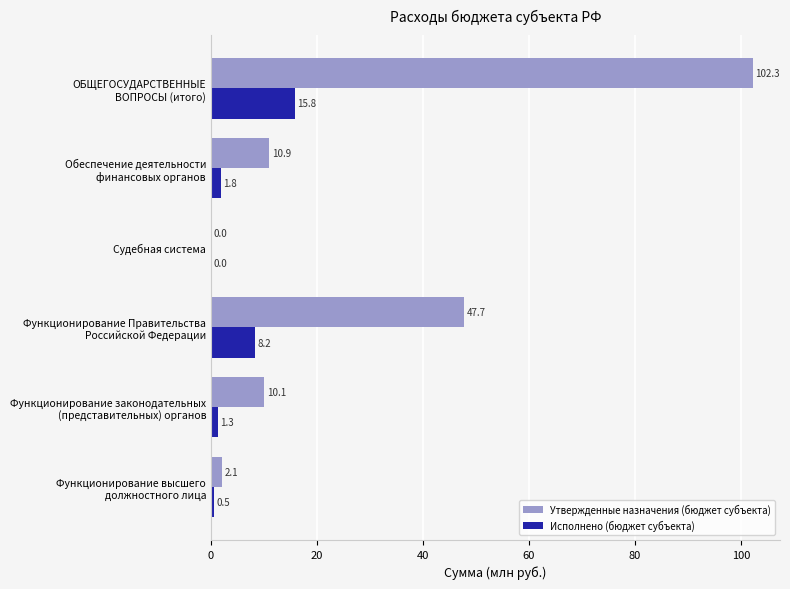

The value of Исполнено (бюджет субъекта) at Судебная система is 0.0. True or false?

True